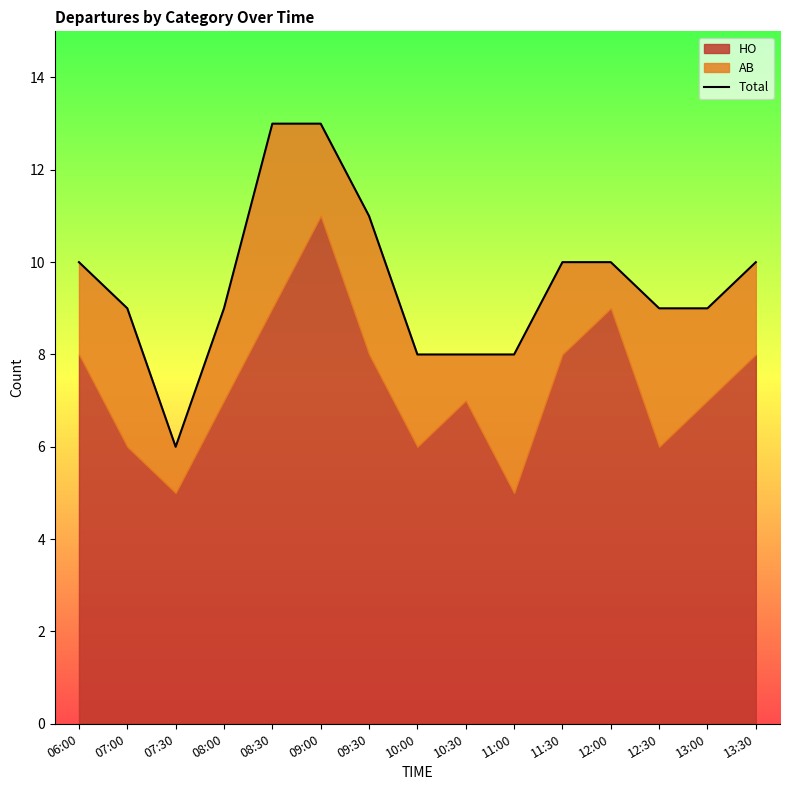

What position from the left is 07:00?

2